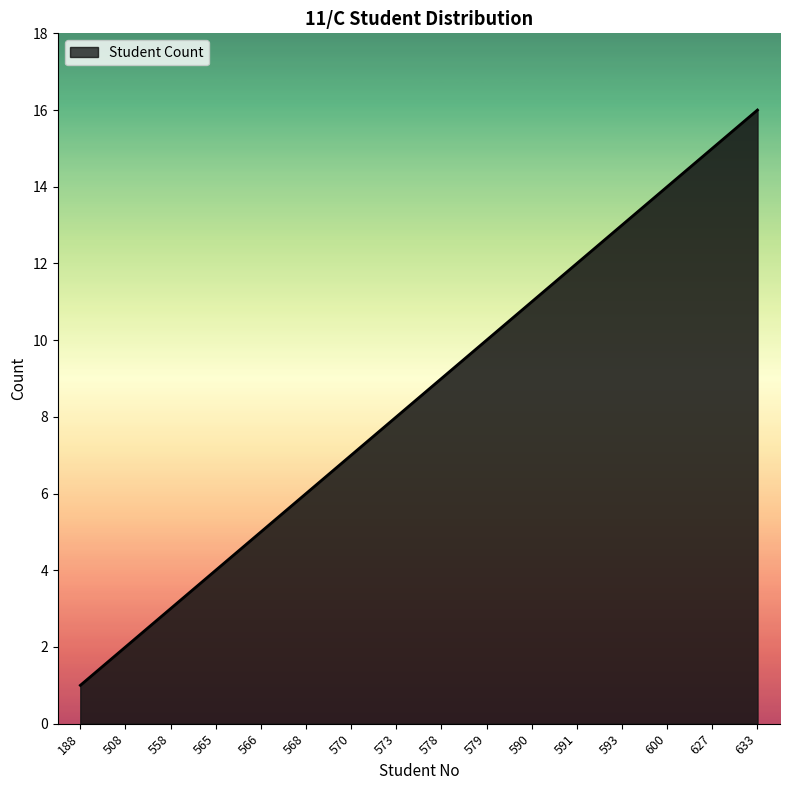

At which label is the value closest to 8?

573